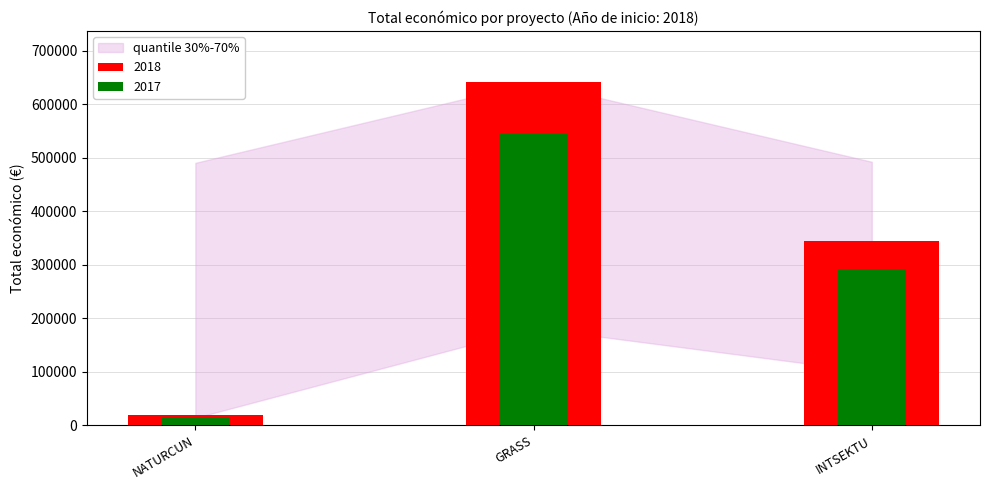

What is the sum of the values at INTSEKTU and NATURCUN?

363721